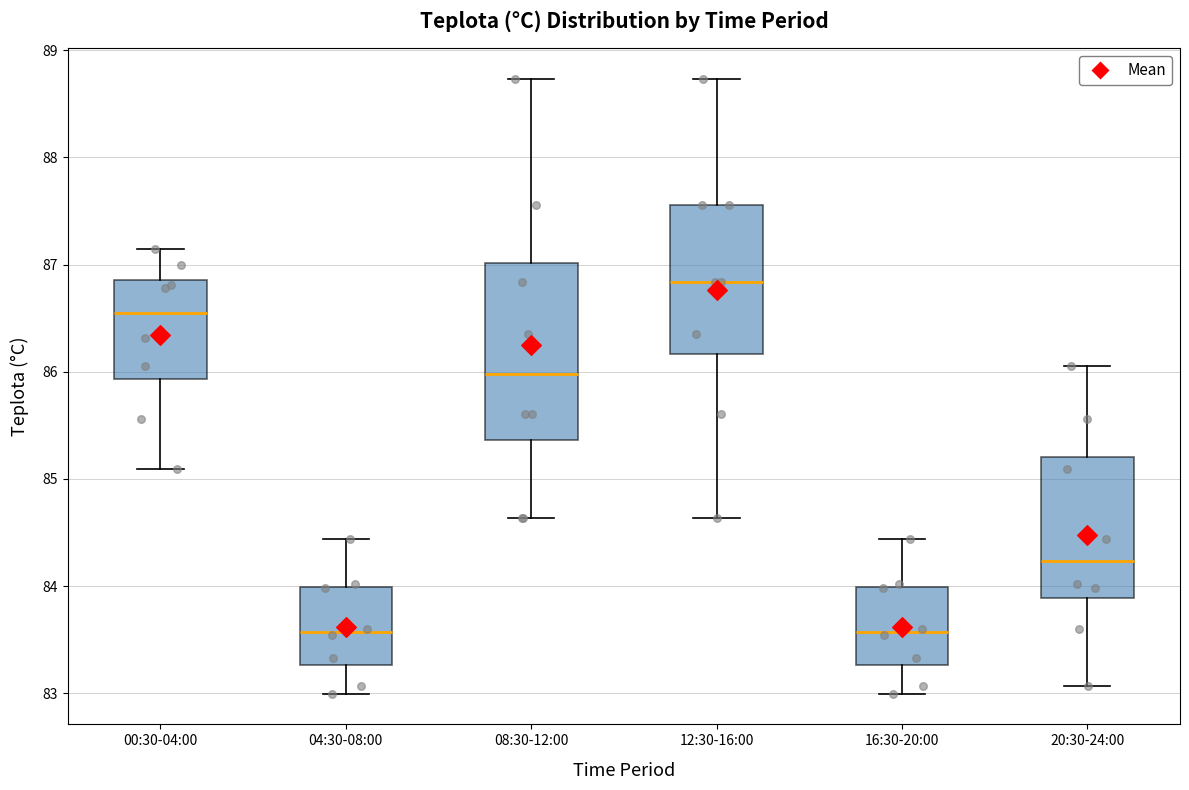

Which box is the tallest, from its lower edge to its upper edge?

08:30-12:00